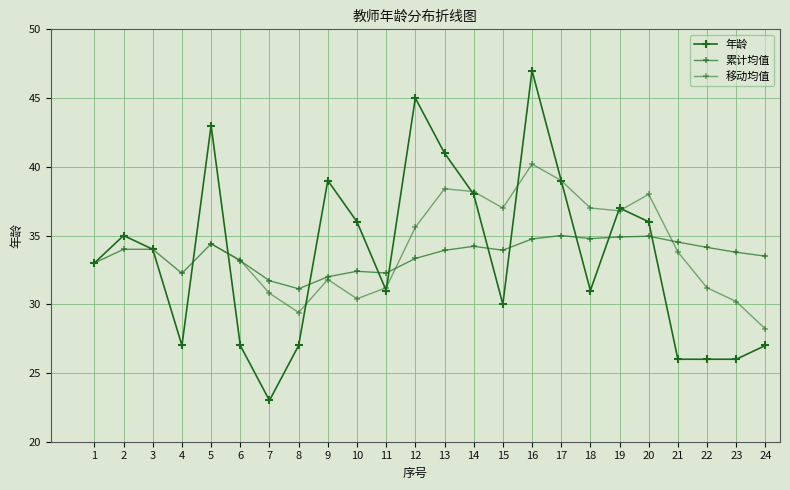

True or false: the data has more than 2 interior local peaks.

True